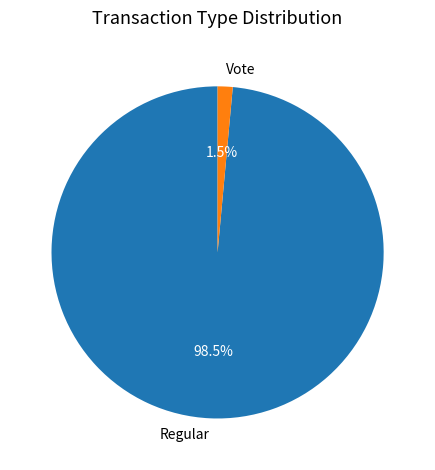

Is the sum of Regular and Vote greater than half?

Yes